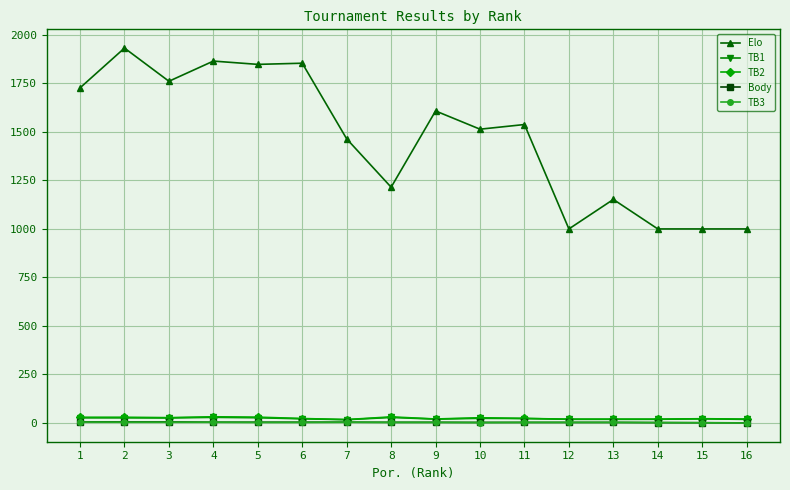

At which category does Elo reach its first local valley?

3